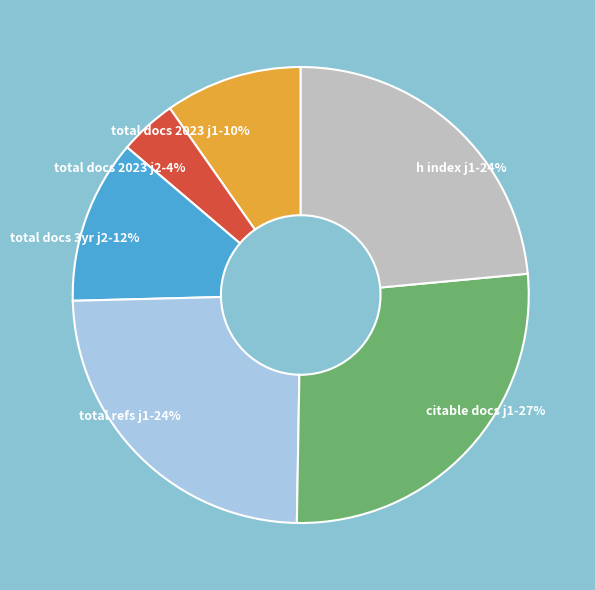

Between h index j1 and total docs 2023 j1, which is larger?

h index j1